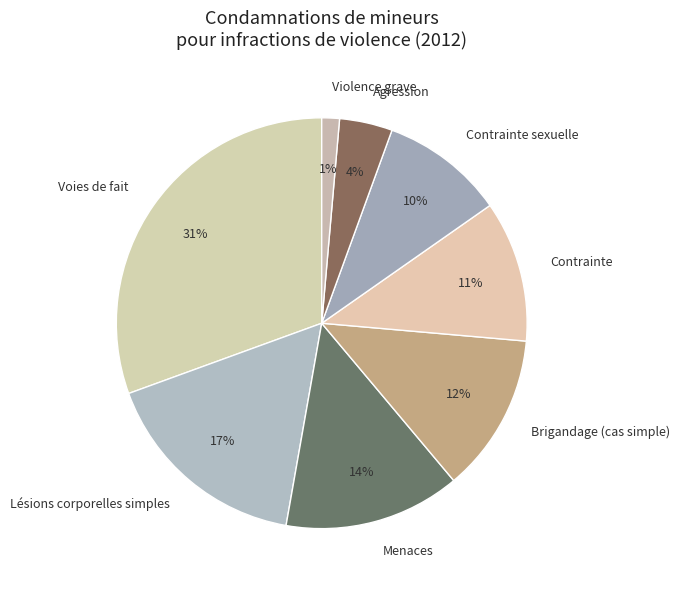

Is there a majority slice in this chart?

No